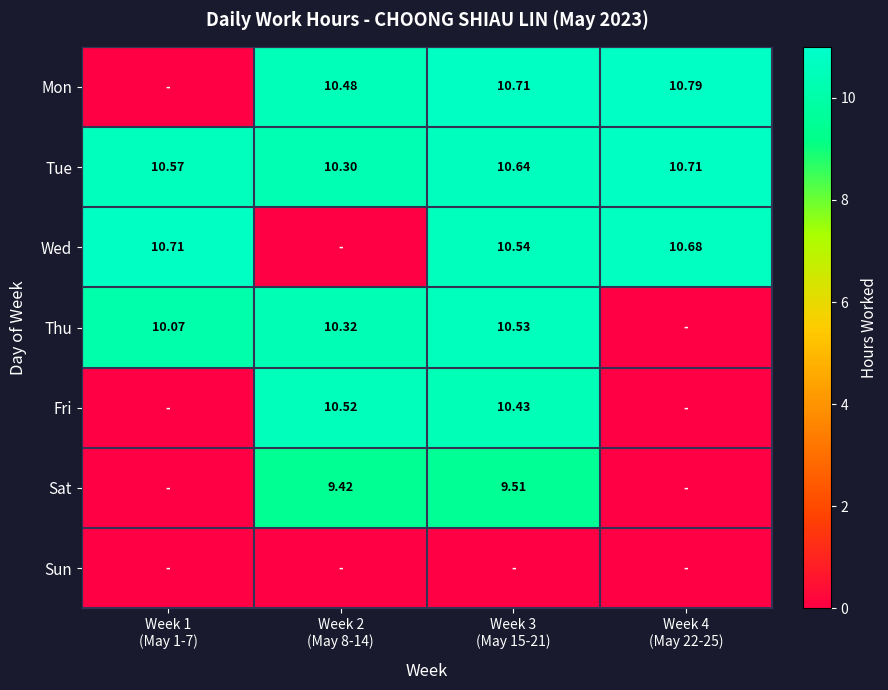

True or false: Fri has a value of 0.0 at Week 1 (May 1-7).

True